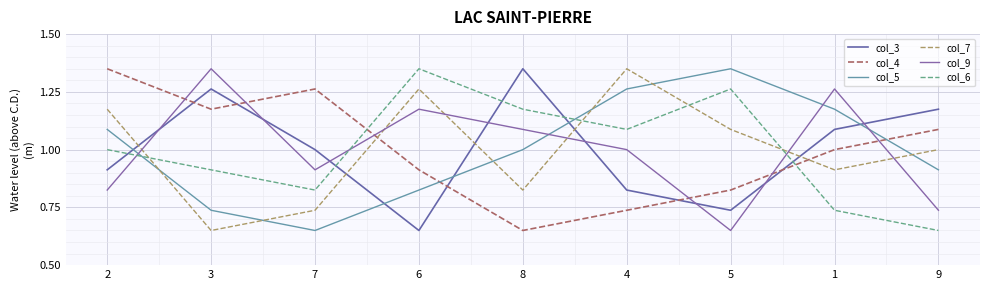

At 4, list the series in order from largest to smallest.

col_7, col_5, col_6, col_9, col_3, col_4